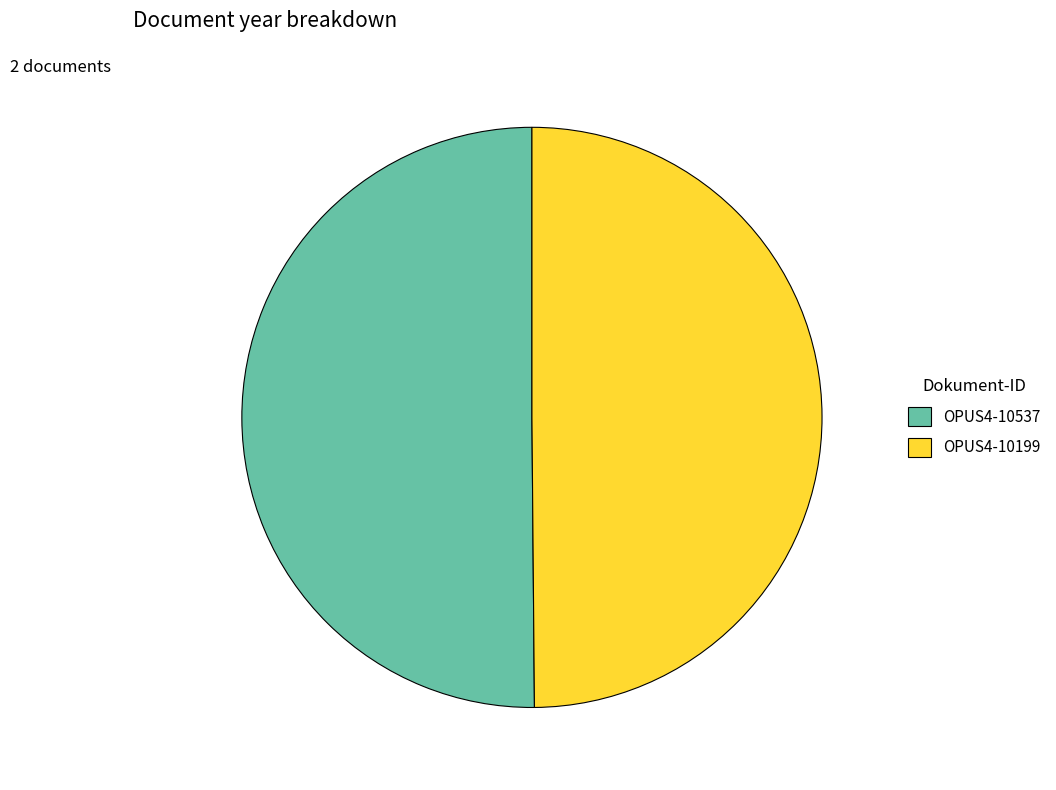

How many segments does this pie chart have?

2